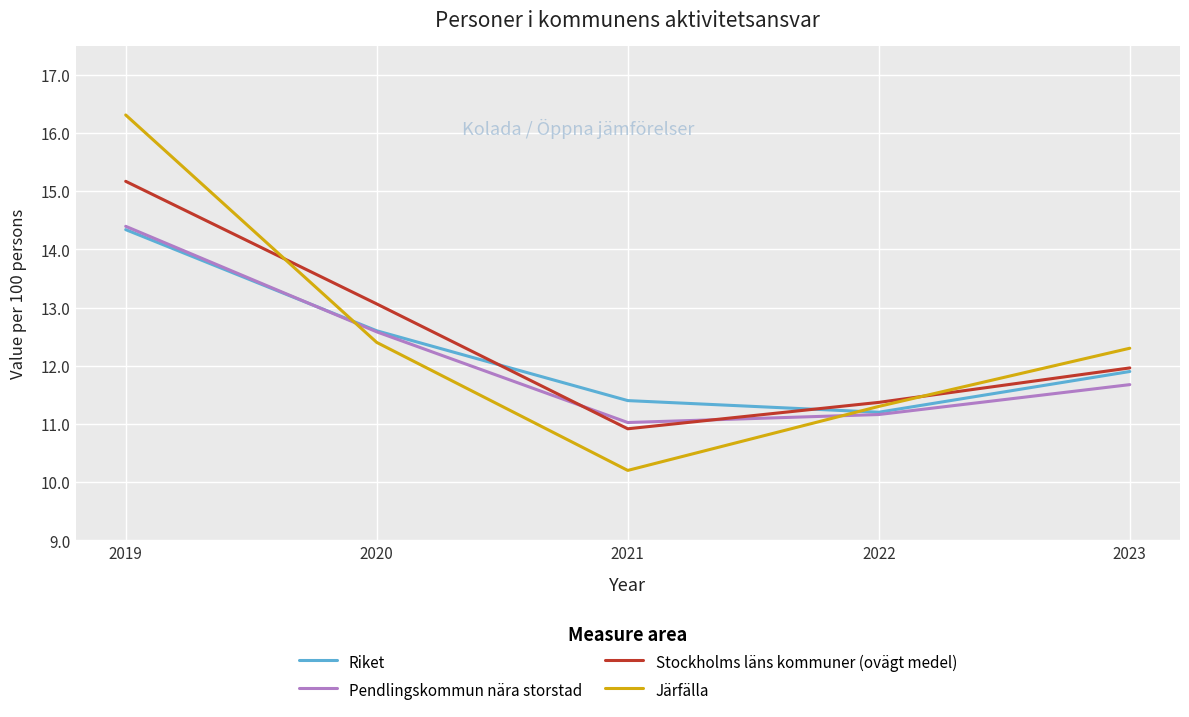

Is the value of Riket at 2023 greater than the value of Stockholms läns kommuner (ovägt medel) at 2022?

Yes